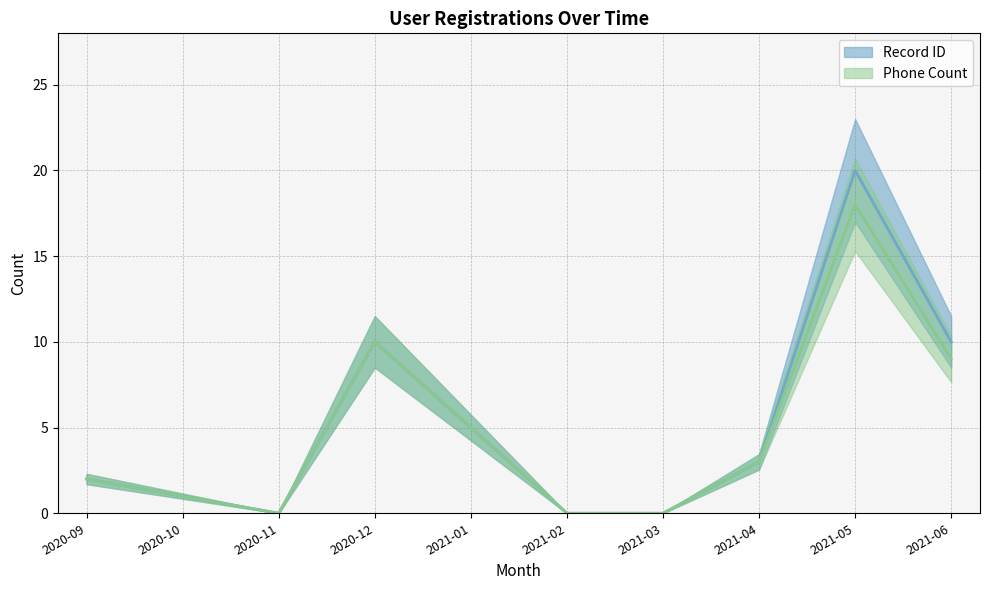

Is this an area chart (filled region under the line)?

No